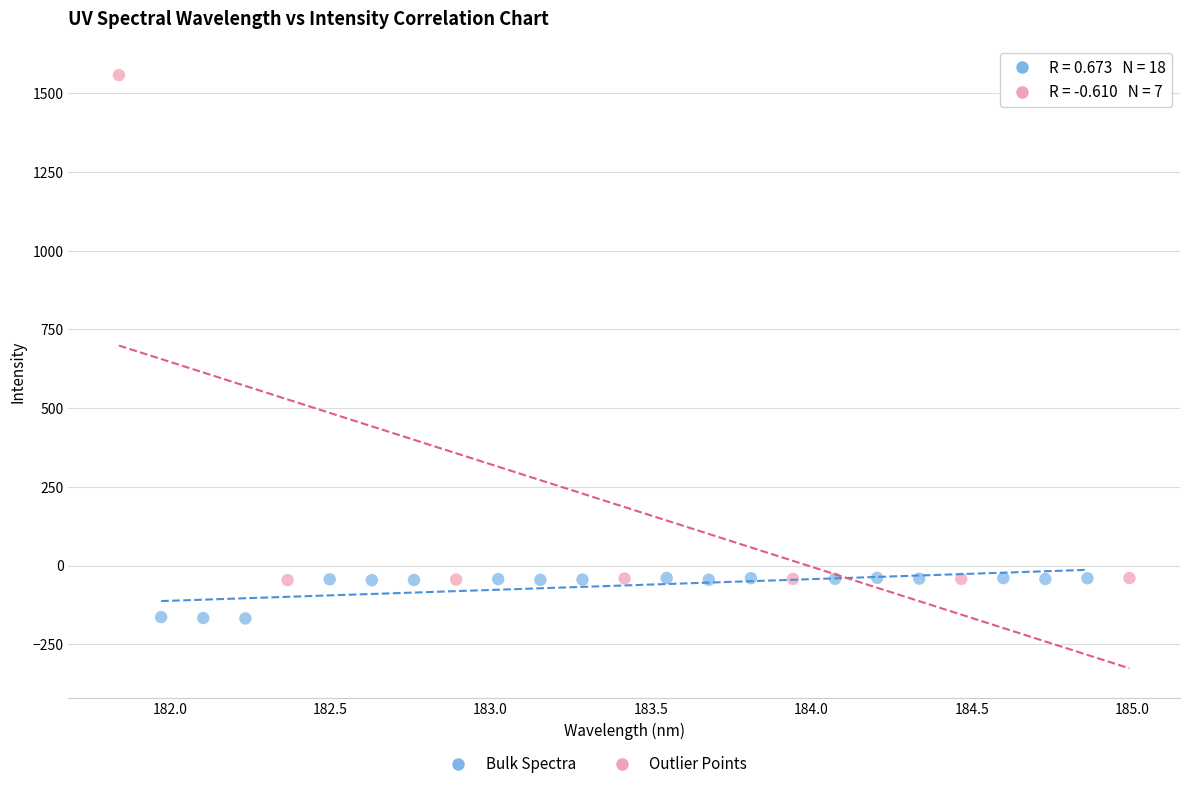

Which series has the largest Y range (max minus min)?

Outlier Points